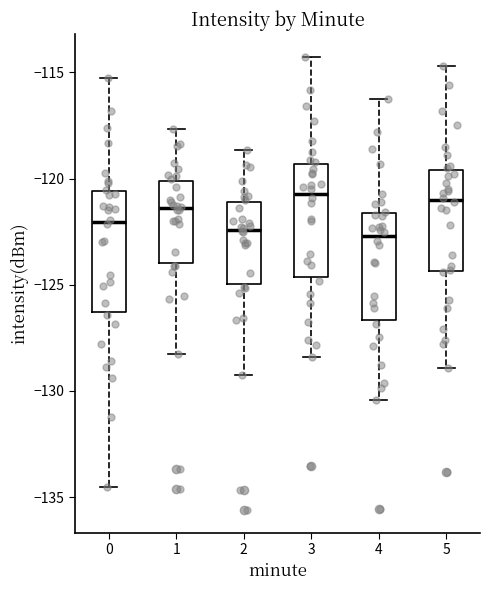

Where is the lower edge of the box at x = 3 on the y-axis? The values are not printed on the chart, so give them approximately, as read against the axis.

-124.5